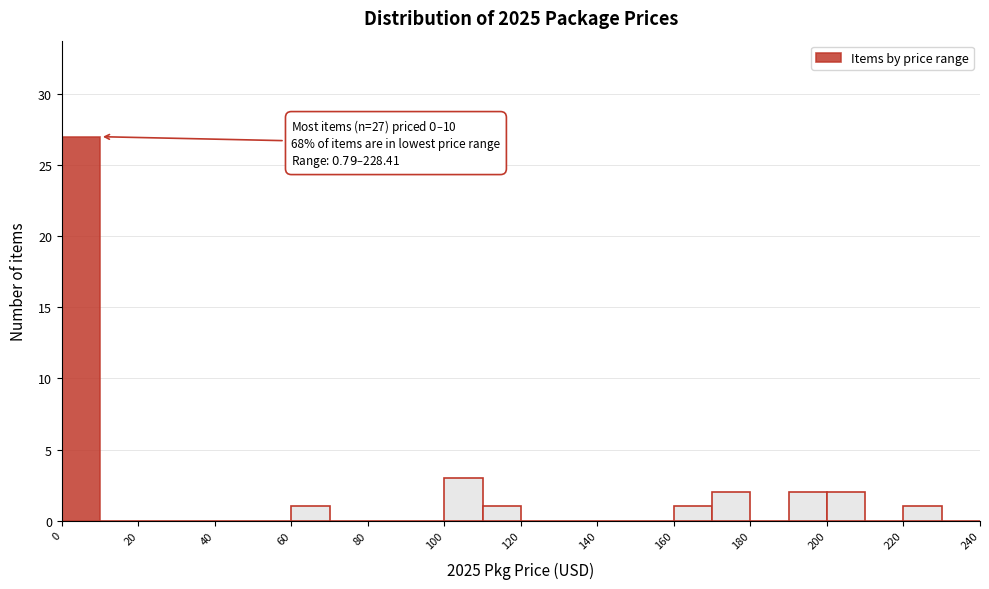

Over which range of the x-axis is the bar tallest?

0 to 10